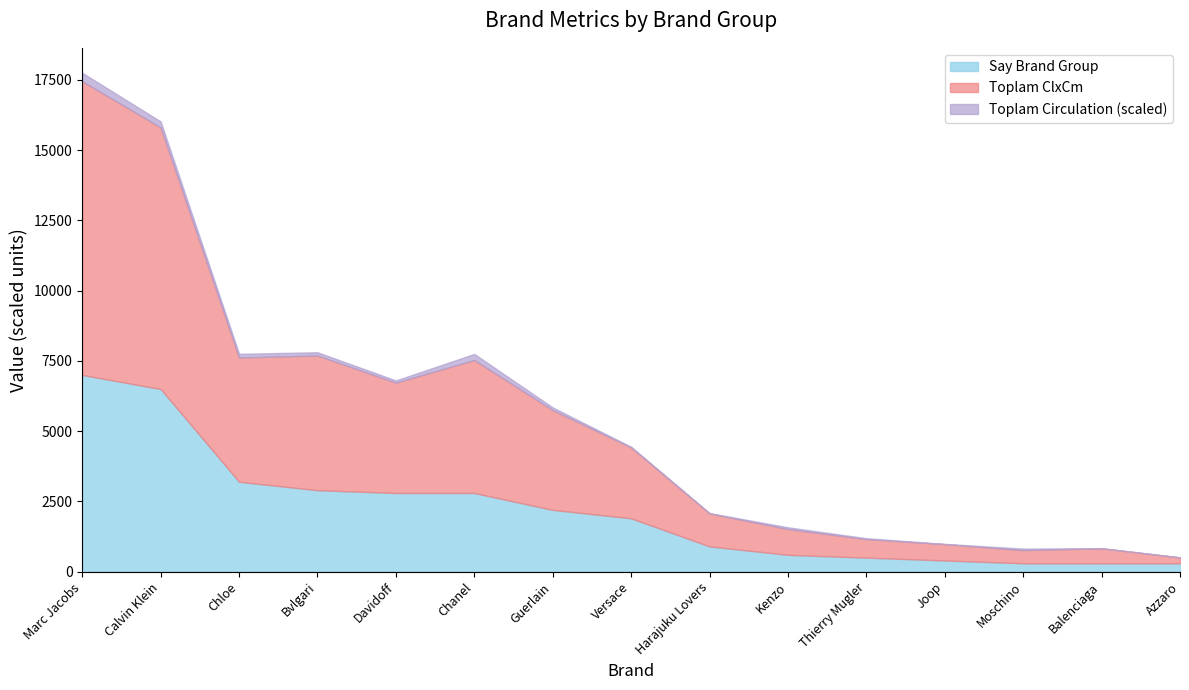

Rank the categories by Toplam ClxCm value from highest to lowest.

Marc Jacobs, Calvin Klein, Bvlgari, Chloe, Chanel, Davidoff, Guerlain, Versace, Harajuku Lovers, Kenzo, Thierry Mugler, Joop, Balenciaga, Moschino, Azzaro